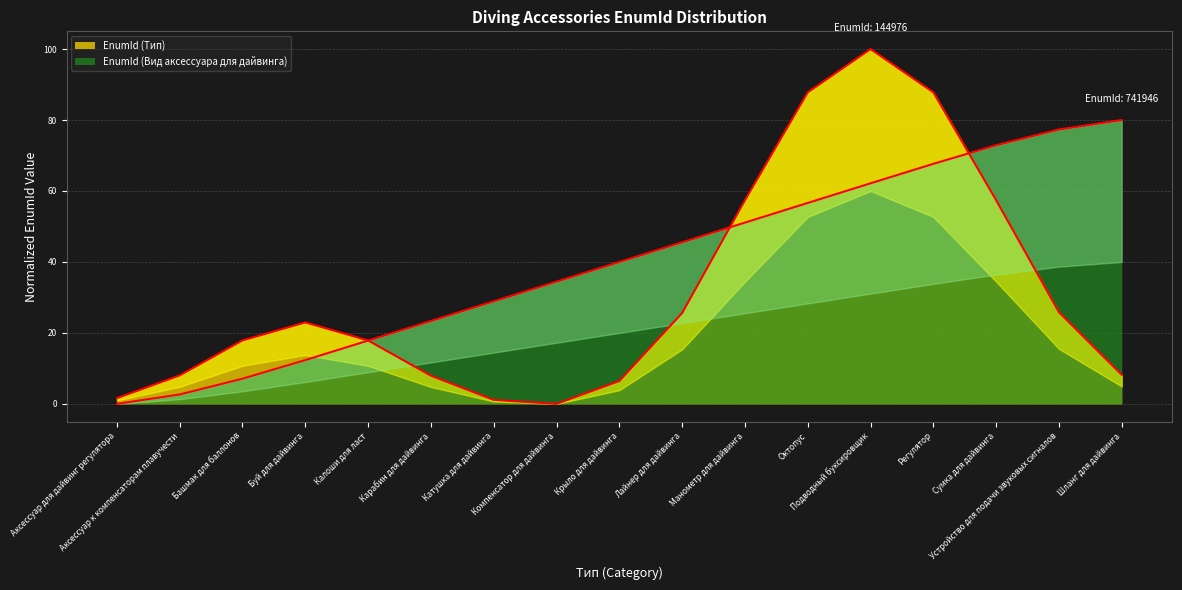

List the labels in order of value, largest first.

Шланг для дайвинга, Устройство для подачи звуковых сигналов, Сумка для дайвинга, Регулятор, Подводный буксировщик, Октопус, Манометр для дайвинга, Лайнер для дайвинга, Крыло для дайвинга, Компенсатор для дайвинга, Катушка для дайвинга, Карабин для дайвинга, Калоши для ласт, Буй для дайвинга, Башмак для баллонов, Аксессуар к компенсаторам плавучести, Аксессуар для дайвинг регулятора